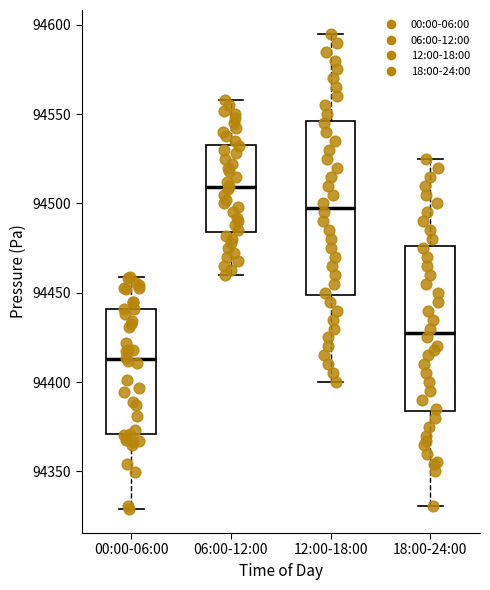

Reading left to right, read every box against the y-axis: the position of its median line, the range the box covers, and the ends of its whiskers. The values are not printed on the chart, so give them approximately, as read against the axis.

00:00-06:00: median 94415, box 94370 to 94440, whiskers 94330 to 94460
06:00-12:00: median 94510, box 94485 to 94535, whiskers 94460 to 94560
12:00-18:00: median 94500, box 94450 to 94545, whiskers 94400 to 94595
18:00-24:00: median 94430, box 94385 to 94475, whiskers 94330 to 94525